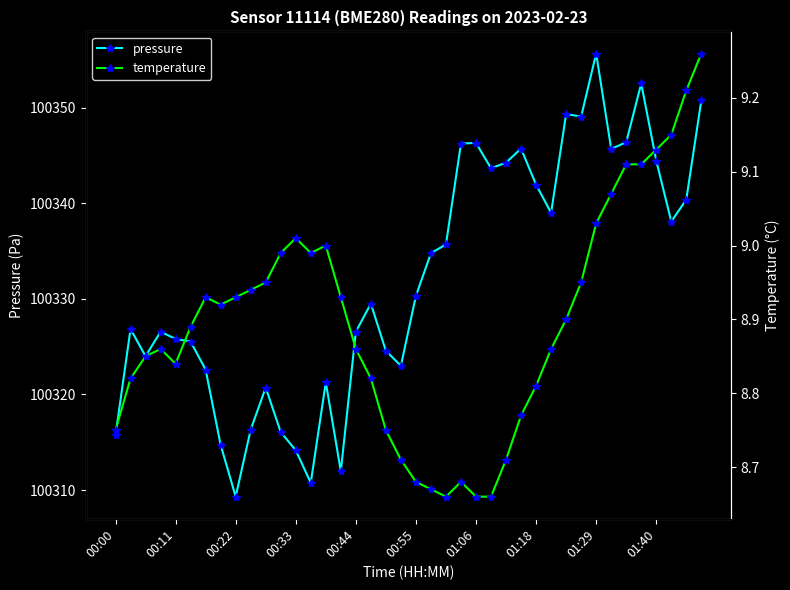

What is the label of the 40th point from the left?

39